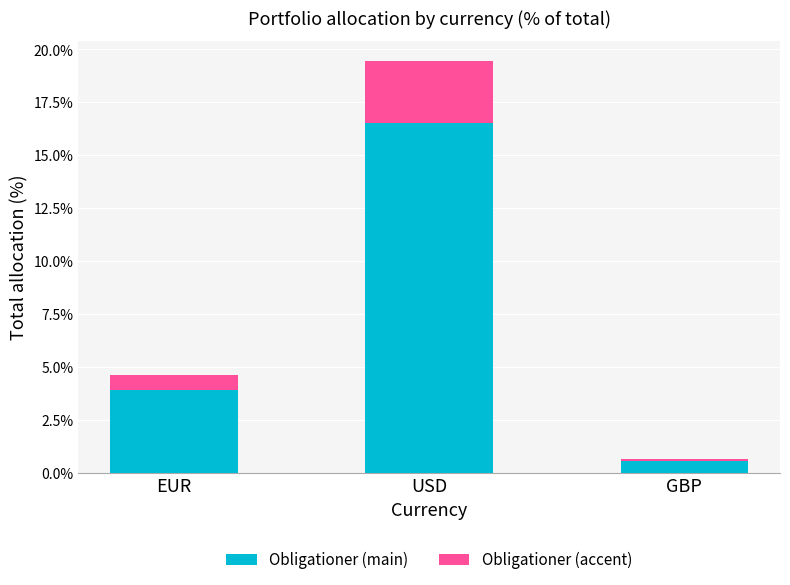

What is the highest value of the Obligationer (main) series?

16.5